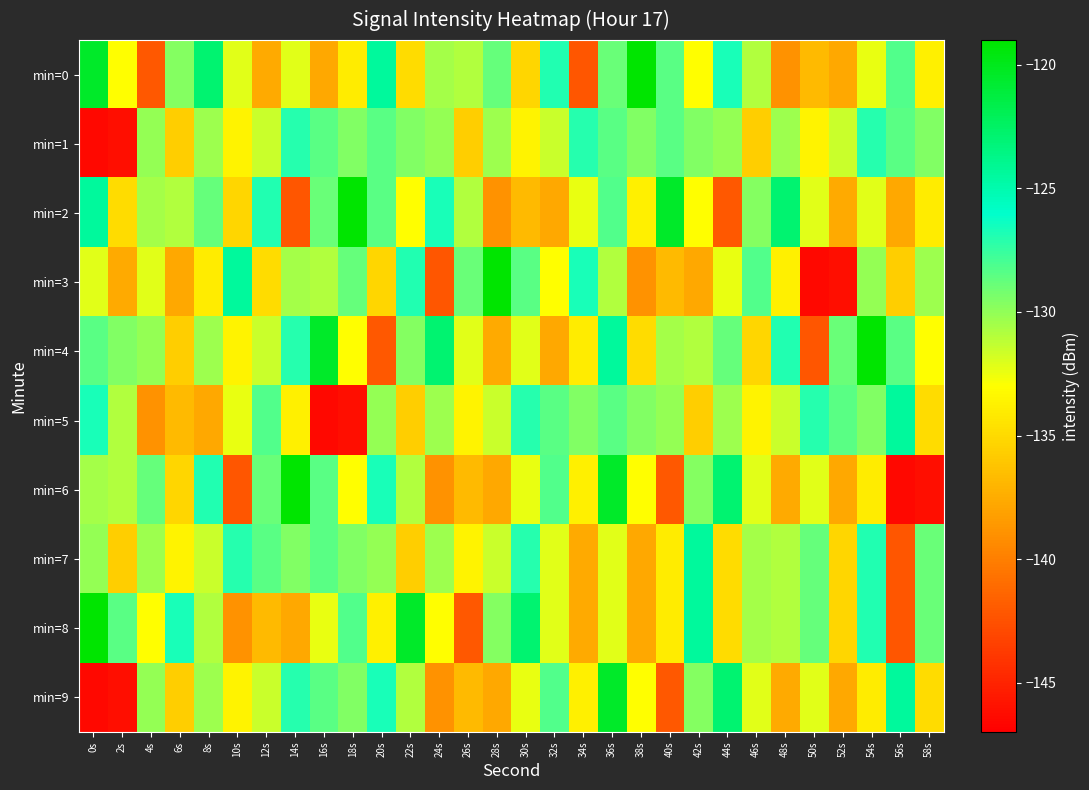

Which series has the largest total across all categories?

min=4